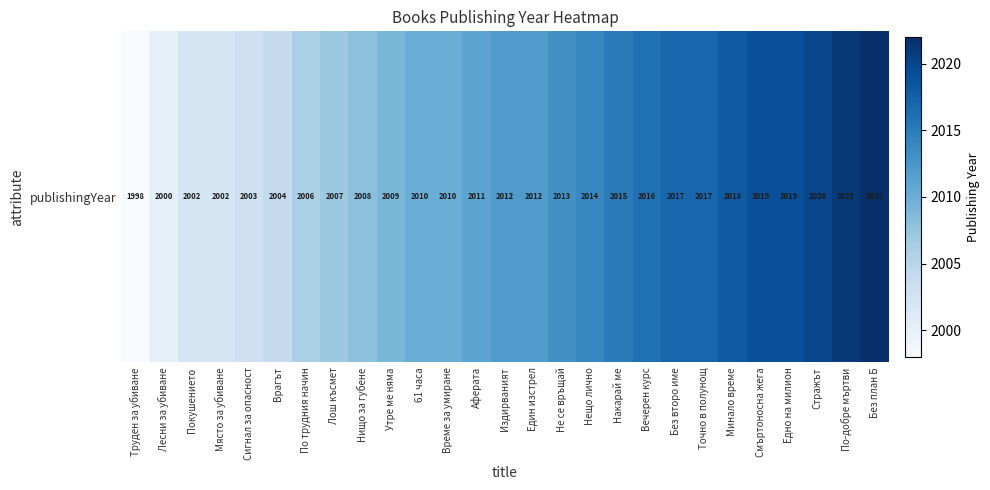

Where is the data nearest to the value 2010?

61 часа